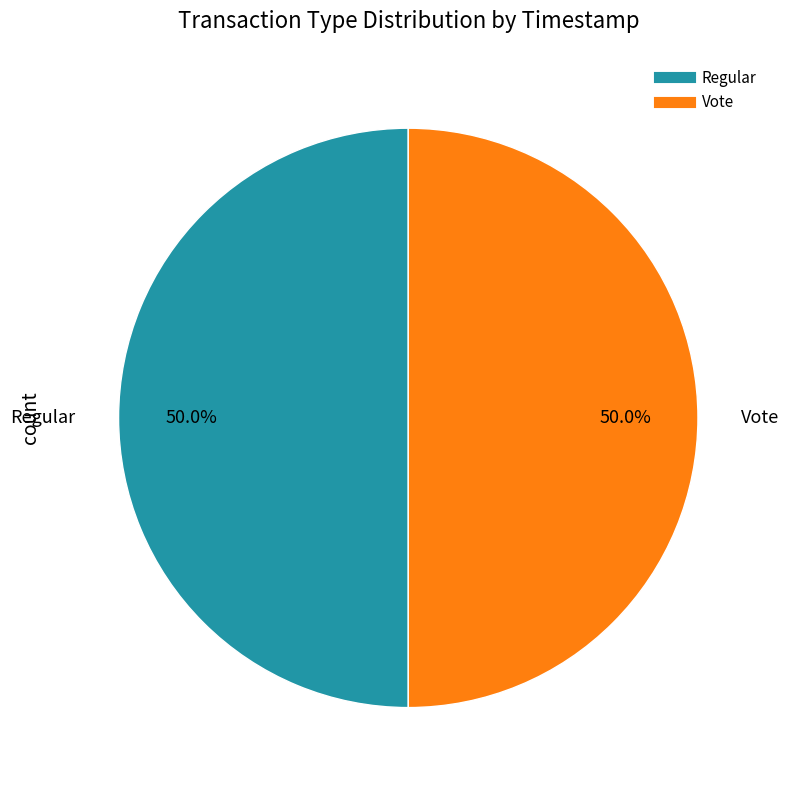

Is the sum of Regular and Vote greater than half?

Yes